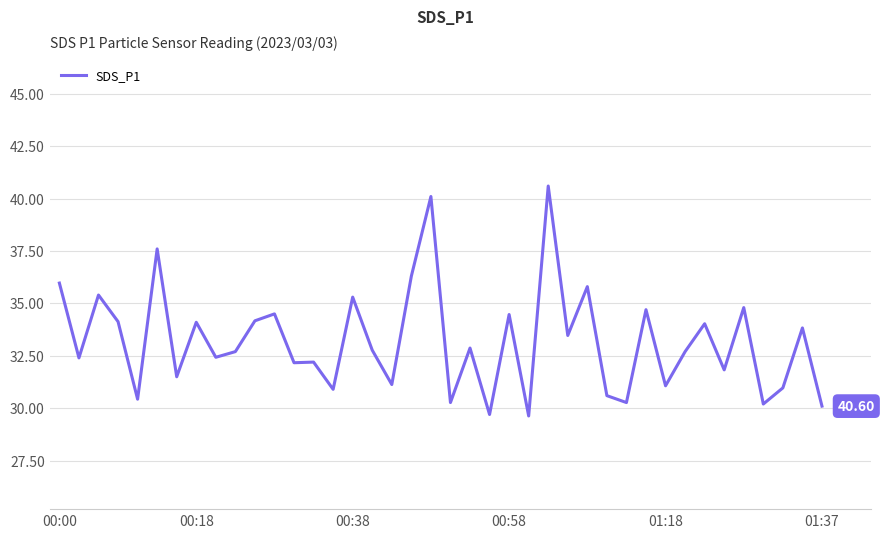

What is the difference between the maximum and minimum values?

11.0